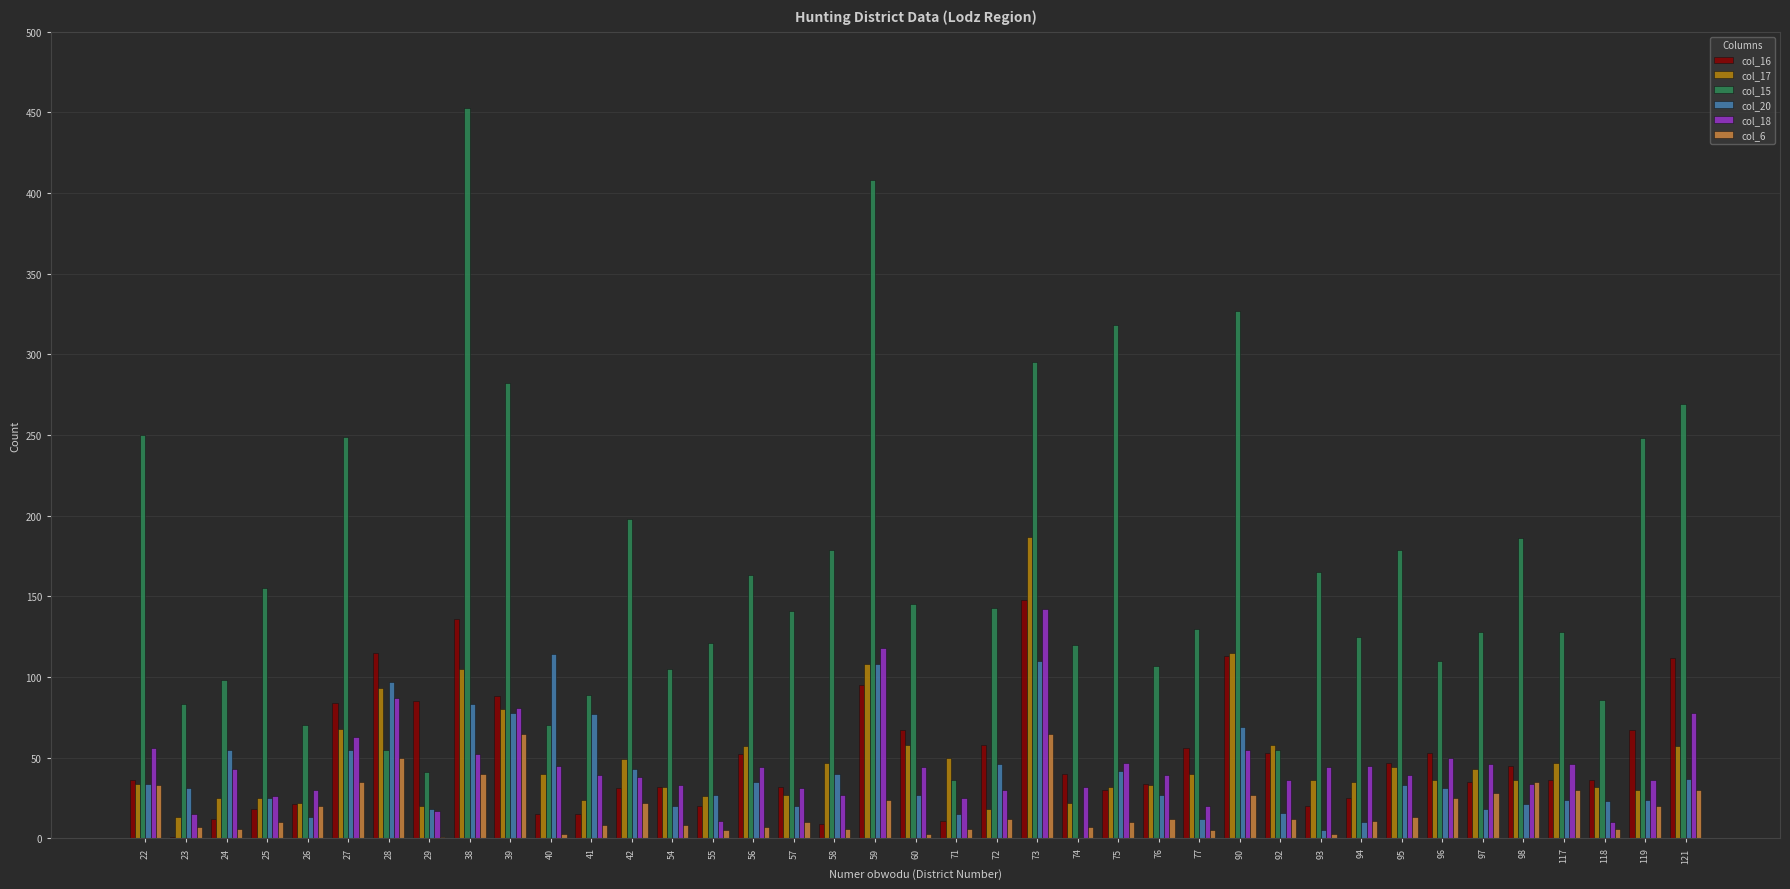

Is it true that col_17 equals 44 at 95?

True